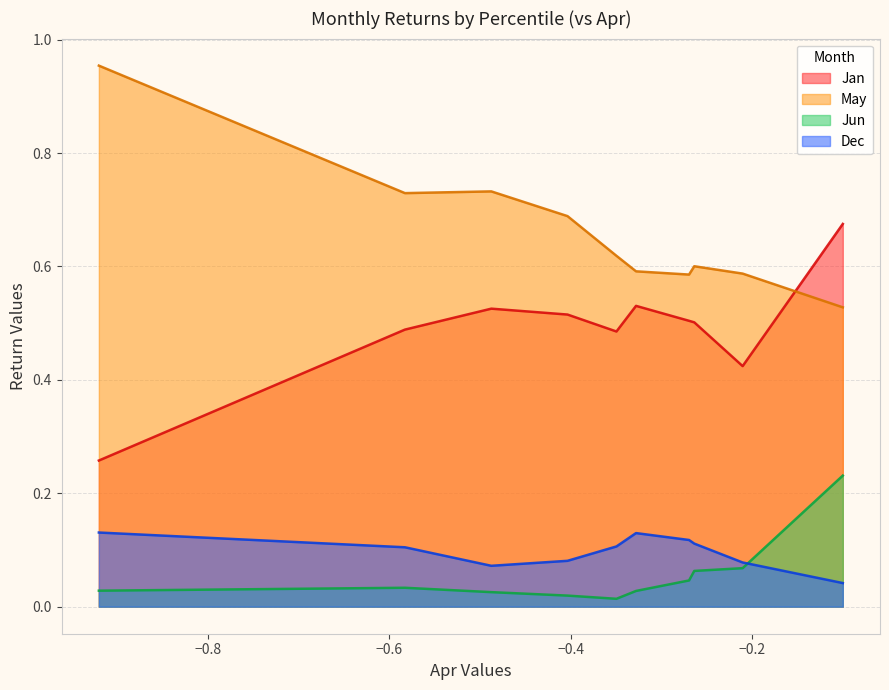

True or false: Jan and Jun cross at least once.

False